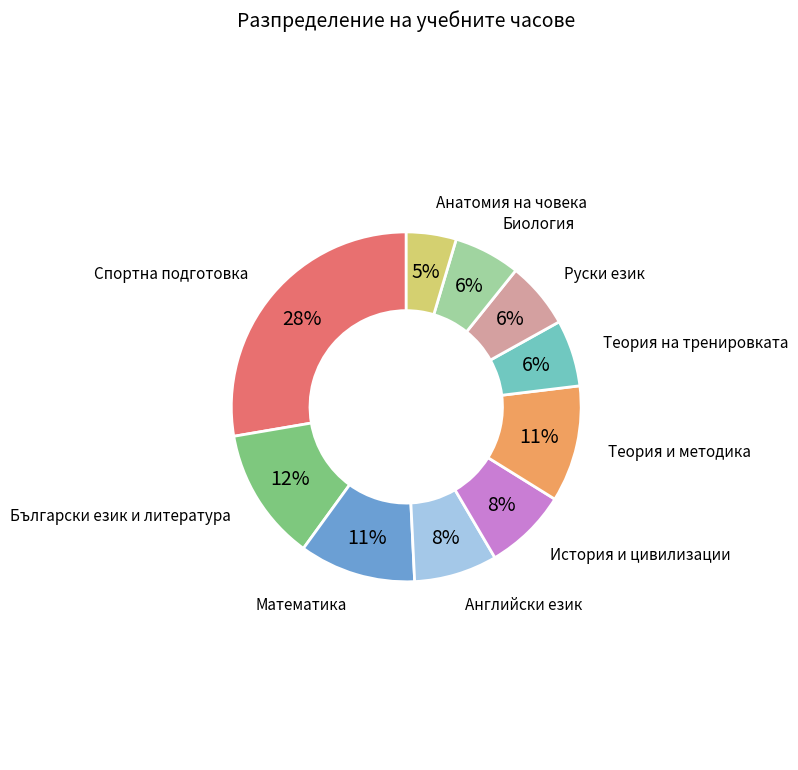

To the nearest percent, what portion does Английски език represent?

8%